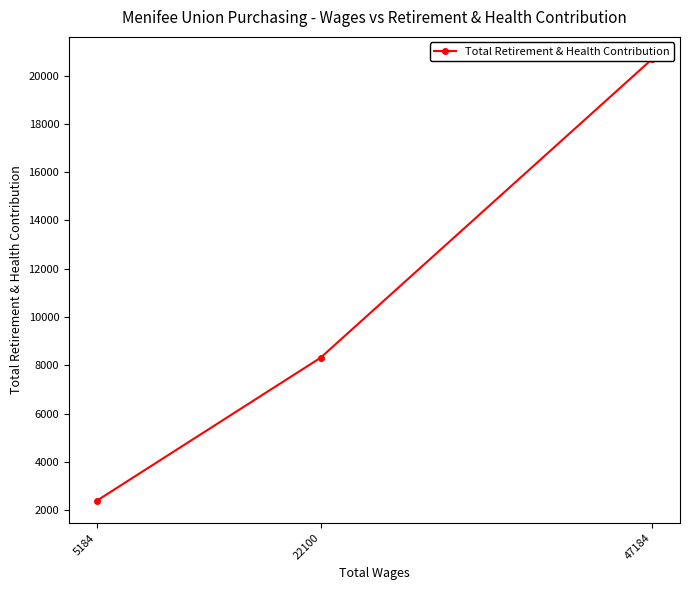

True or false: the data shows 8313 at 22100.

True